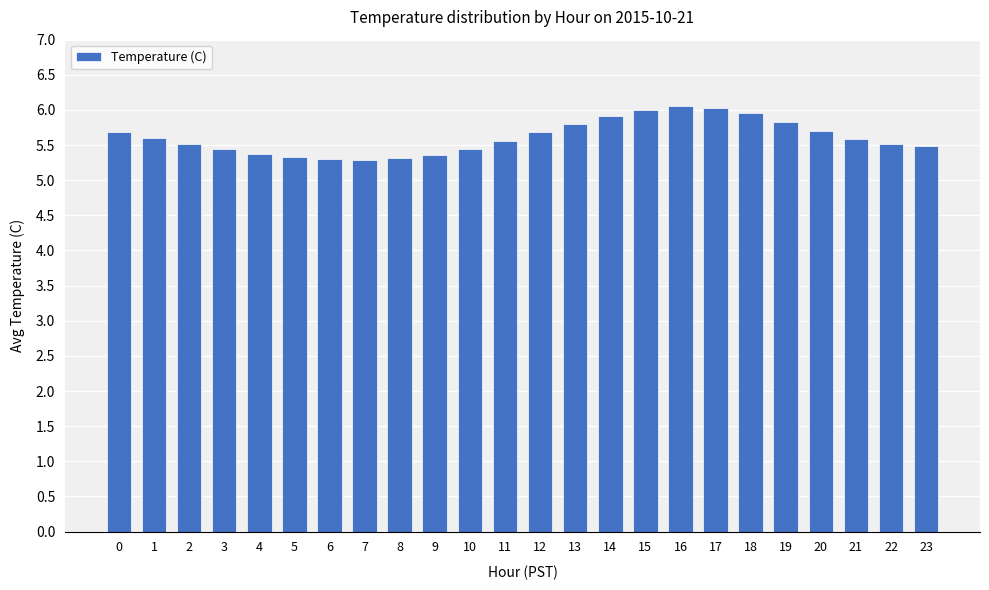

Between 21 and 4, which is larger?

21